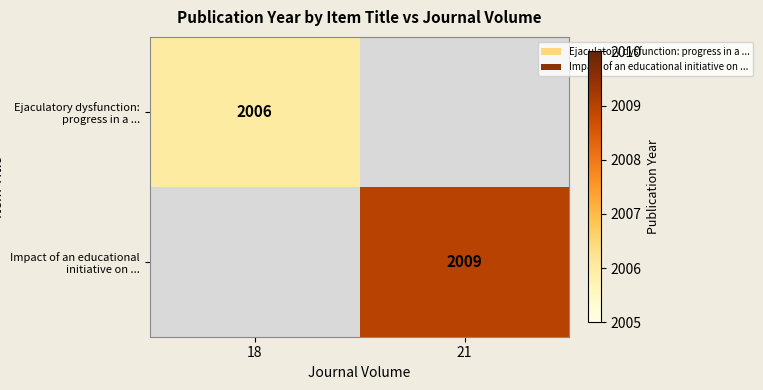

True or false: Ejaculatory dysfunction: progress in a ... has a value of 773 at 18.

False